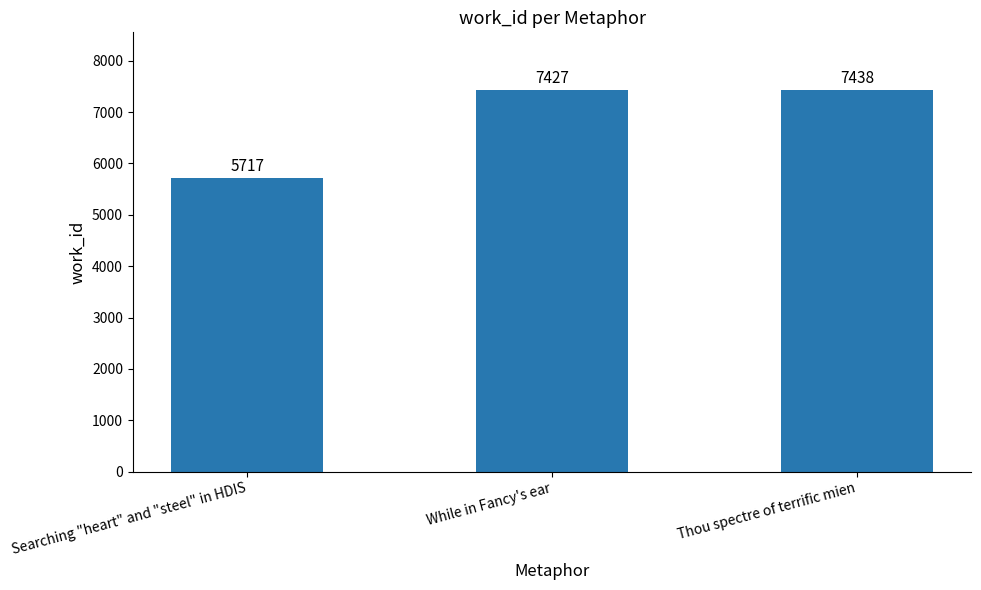

Rank the categories by value from lowest to highest.

Searching "heart" and "steel" in HDIS, While in Fancy's ear, Thou spectre of terrific mien